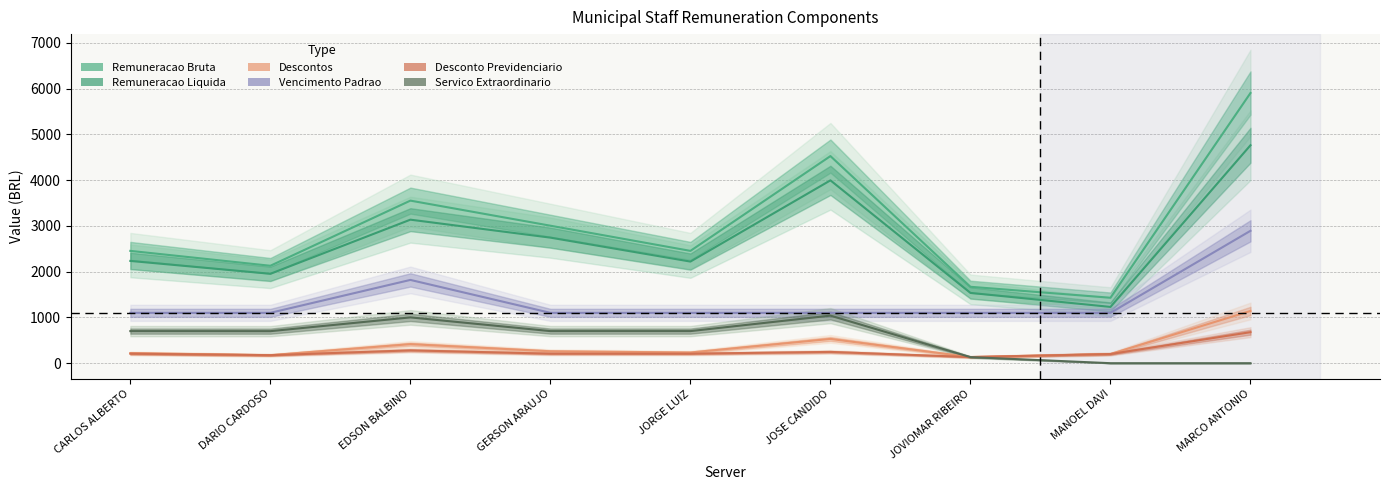

At which label is Remuneracao Bruta closest to 3666?

EDSON BALBINO